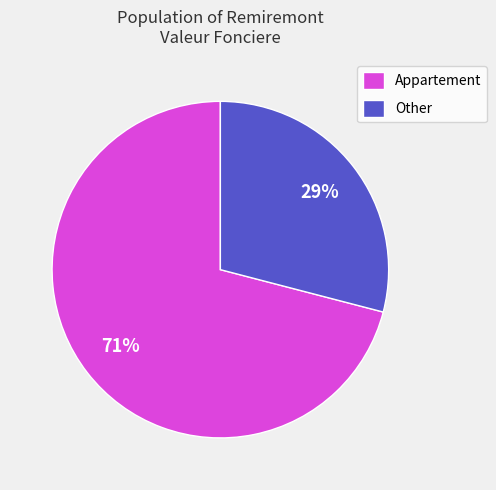

How many slices are in this pie chart?

2